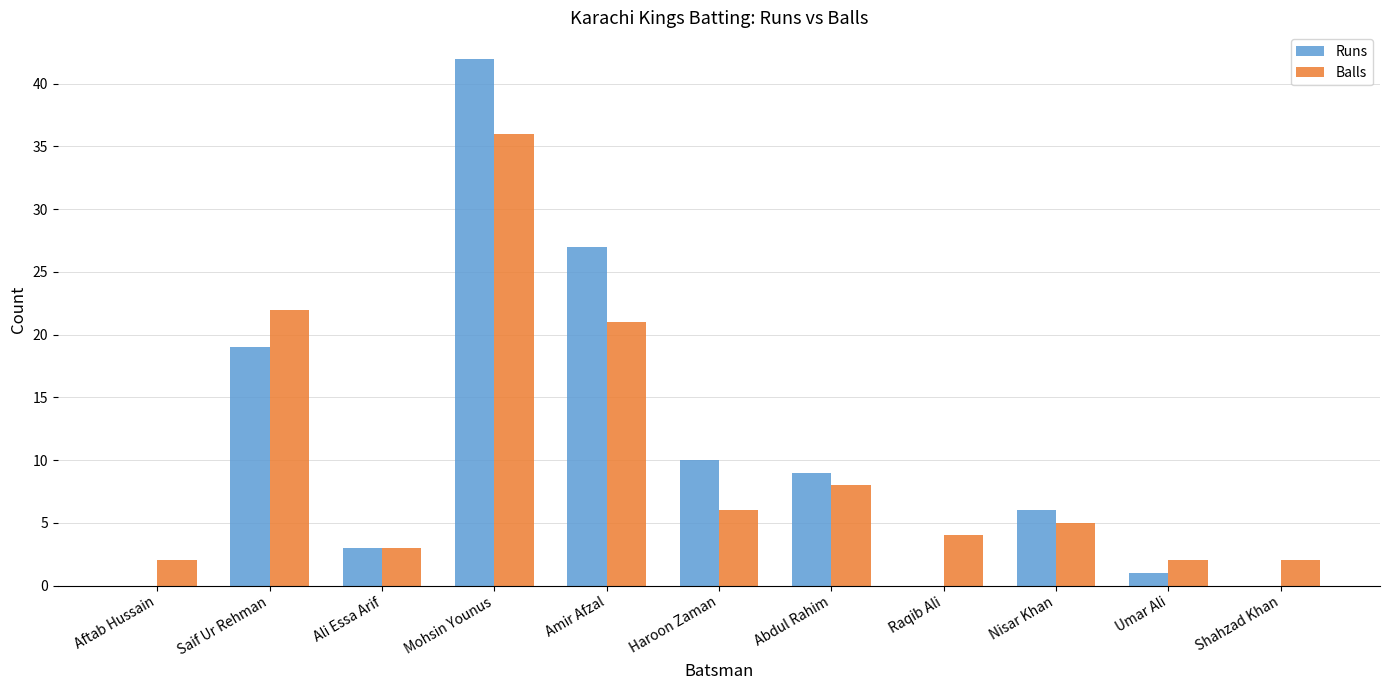

The Runs series shows 0 at Shahzad Khan. True or false?

True